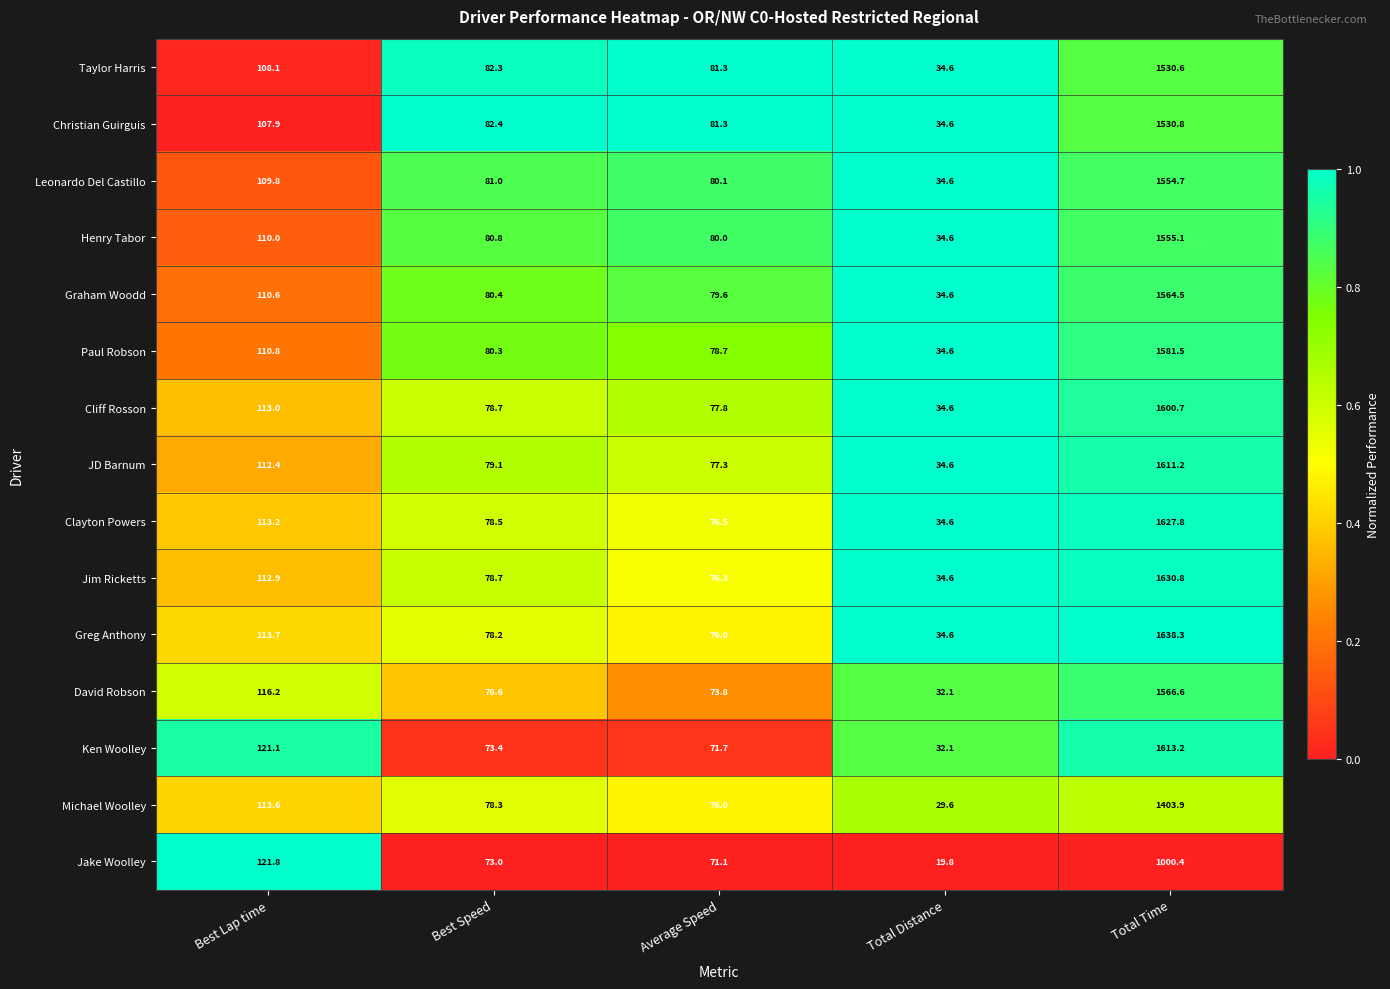

List the labels in order of Jim Ricketts value, largest first.

Total Time, Best Lap time, Best Speed, Average Speed, Total Distance